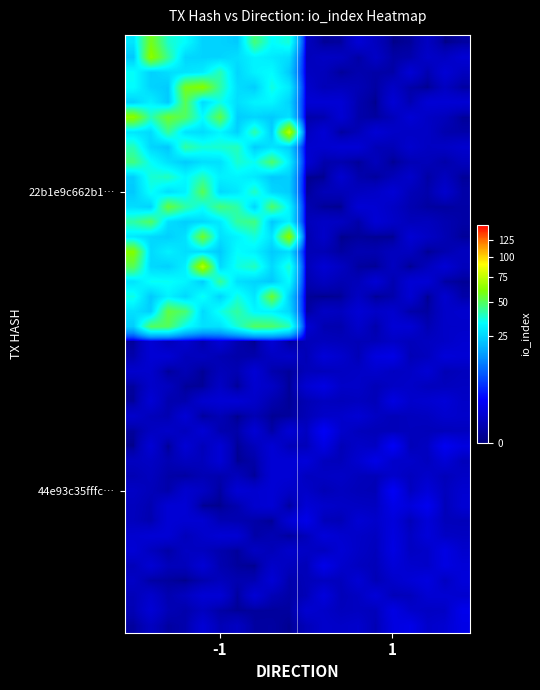

How many data points does each series have?

20